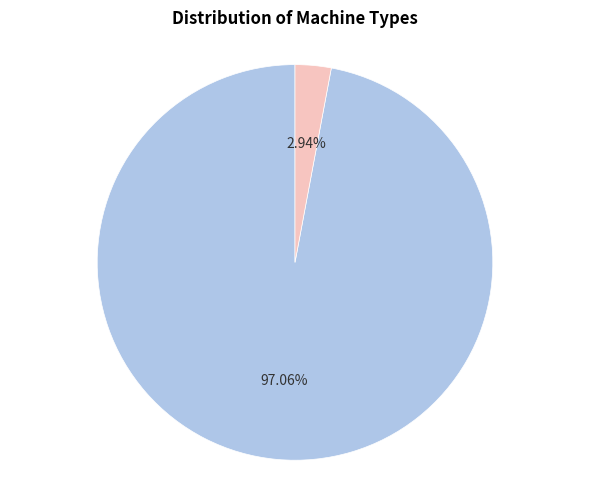

Does any single category account for the majority?

Yes